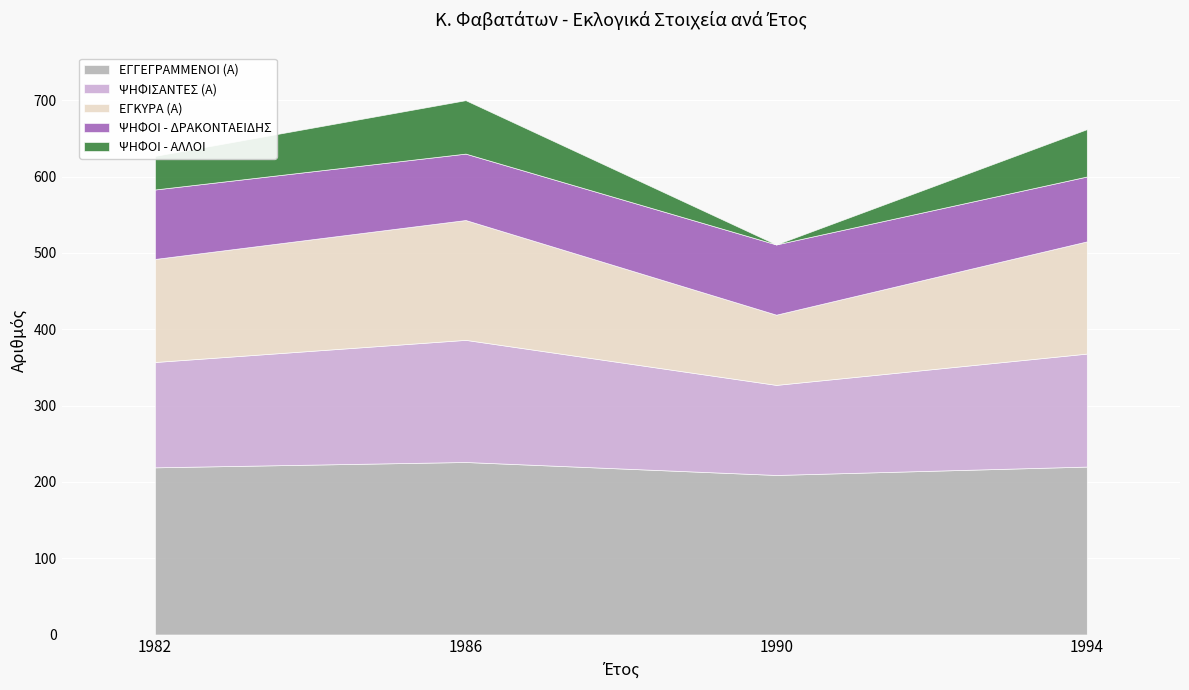

Which series changed the most between 1986 and 1990?

ΨΗΦΟΙ - ΑΛΛΟΙ